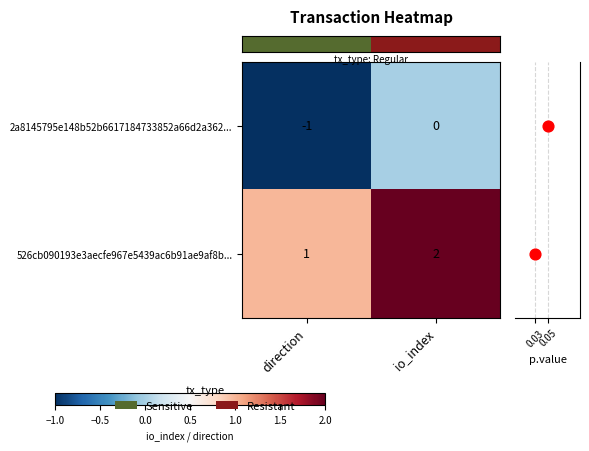

Is it true that row_0 equals -1 at direction?

True